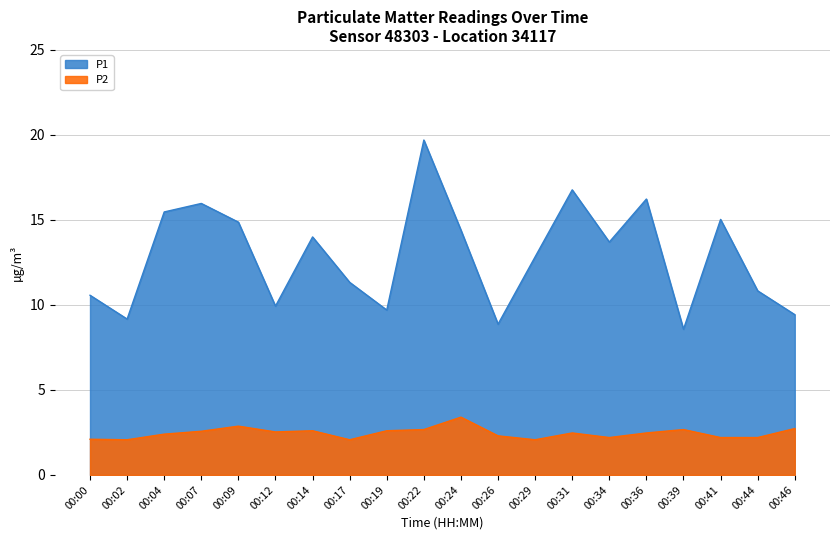

In P1, how many points are higher than both neighbors (excluding endpoints)?

6